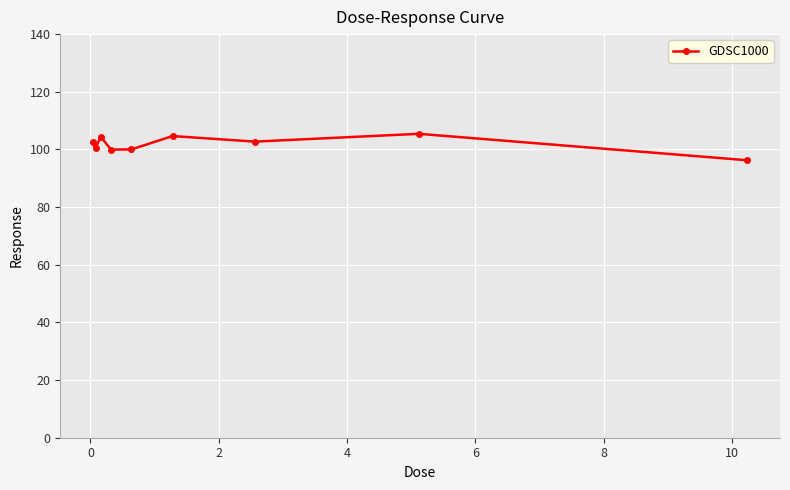

What is the minimum value shown in the chart?

96.2